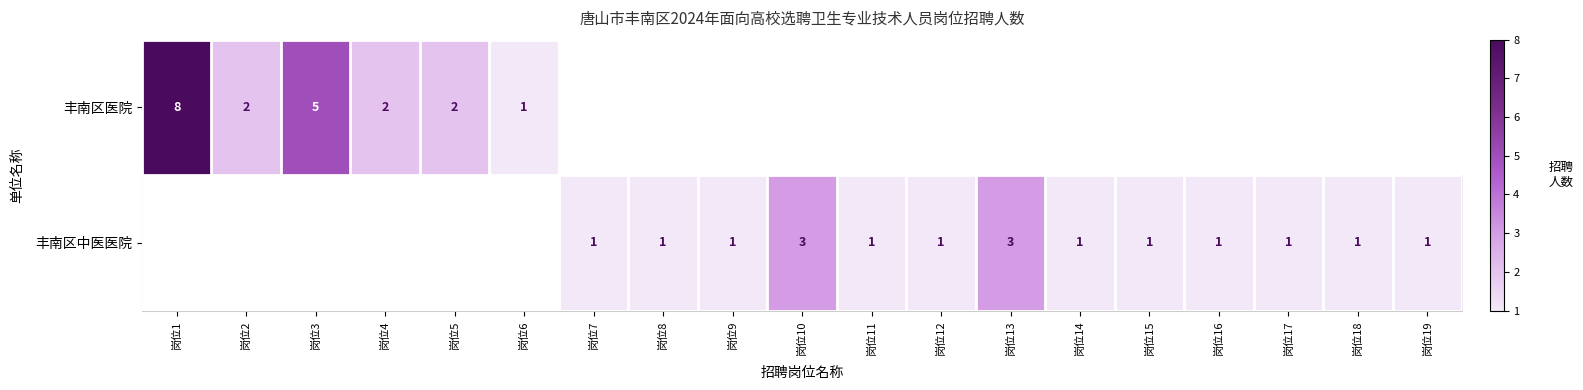

Count the number of data series in this chart.

2